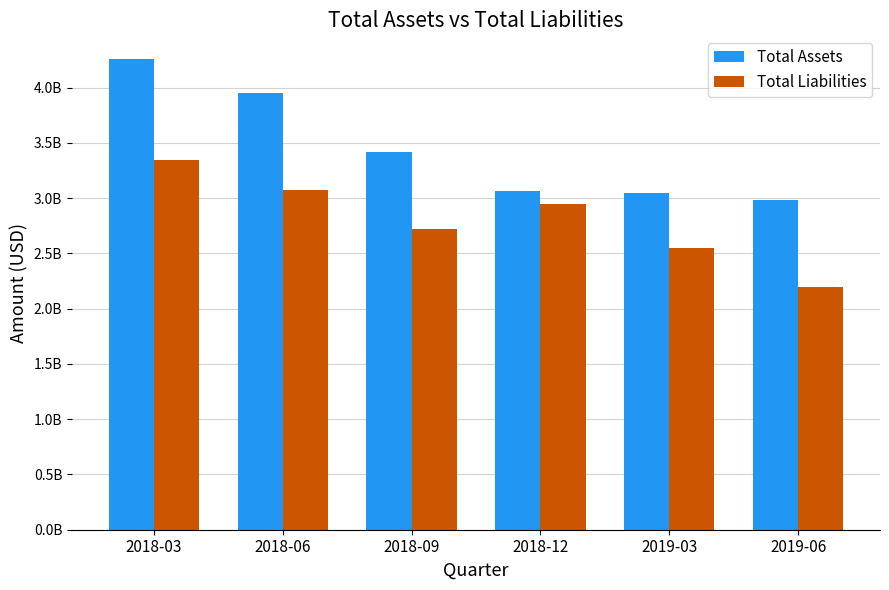

Where is Total Liabilities nearest to the value 2768290000?

2018-09